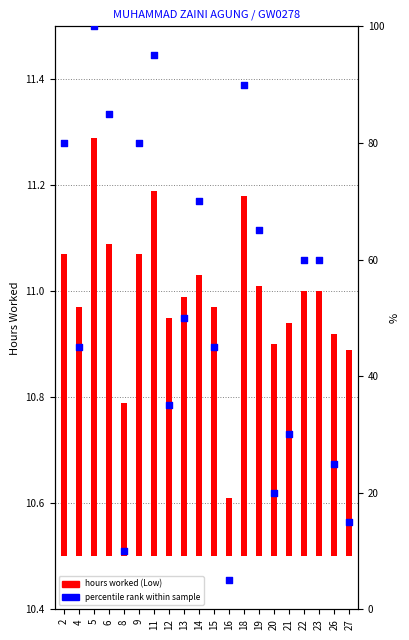

What is the change in value from 6 to 19?

-20